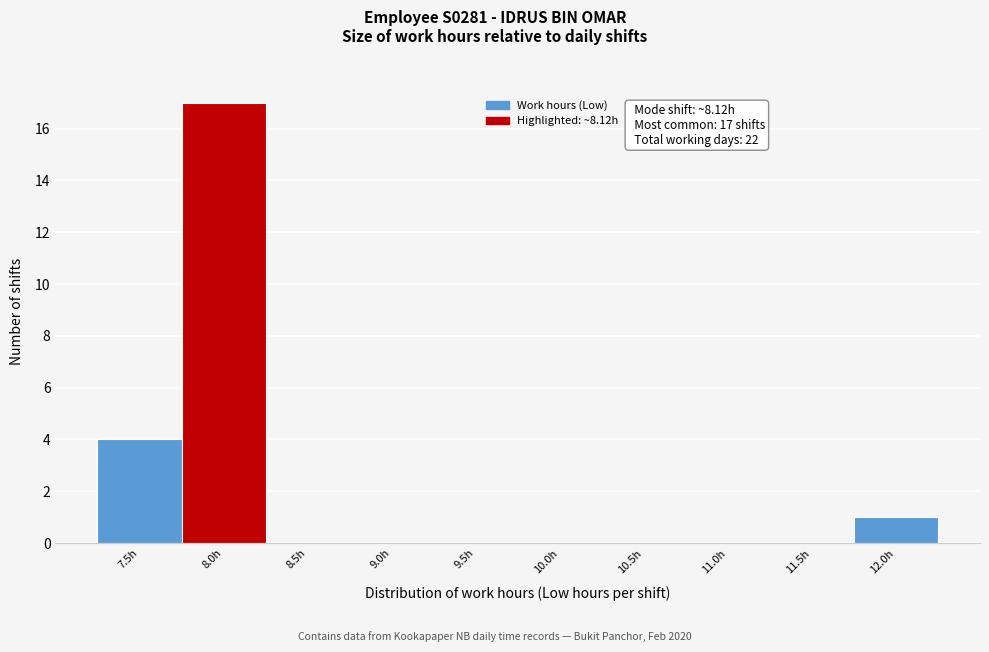

Reading right to left, extract all data points from this chart.

12.0h=1	11.5h=0	11.0h=0	10.5h=0	10.0h=0	9.5h=0	9.0h=0	8.5h=0	8.0h=17	7.5h=4